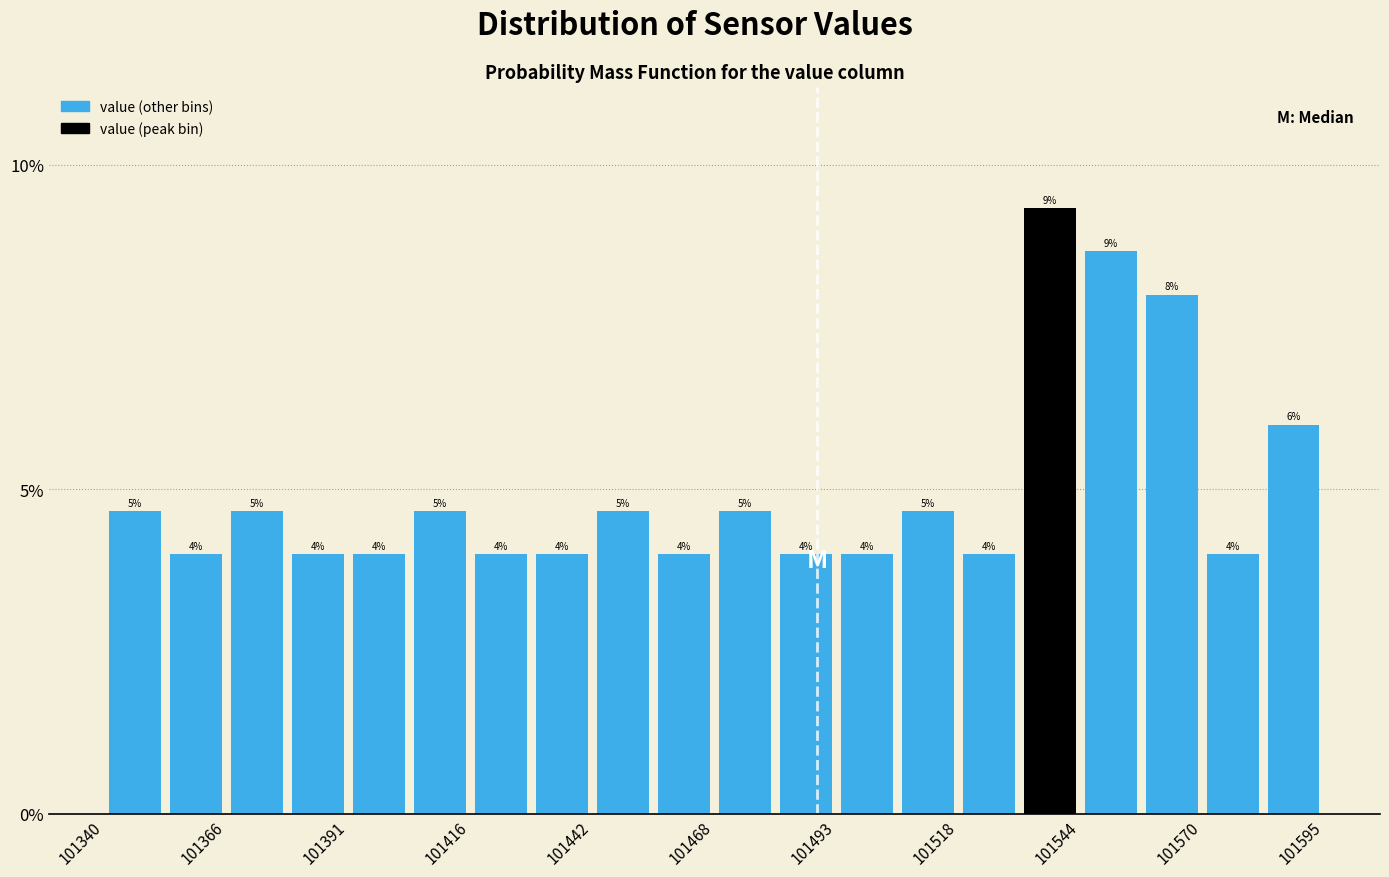

Read against the x-axis, roughly where is the centre of the tallest bar?

101540